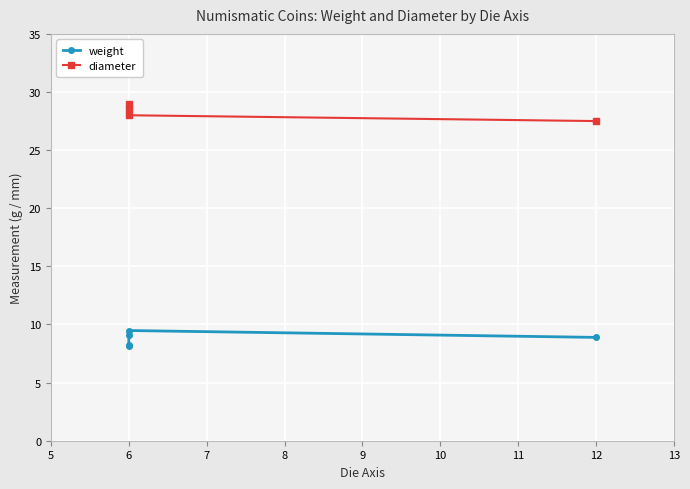

What is the value of the diameter point at the 4th from the left?

27.5